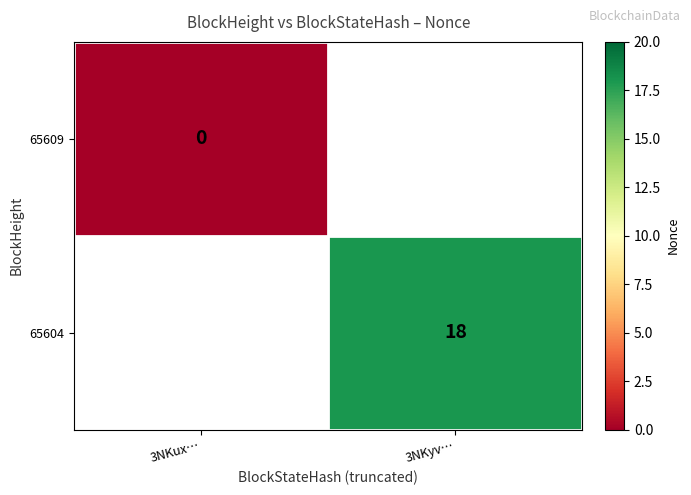

How many categories are shown in the chart?

2